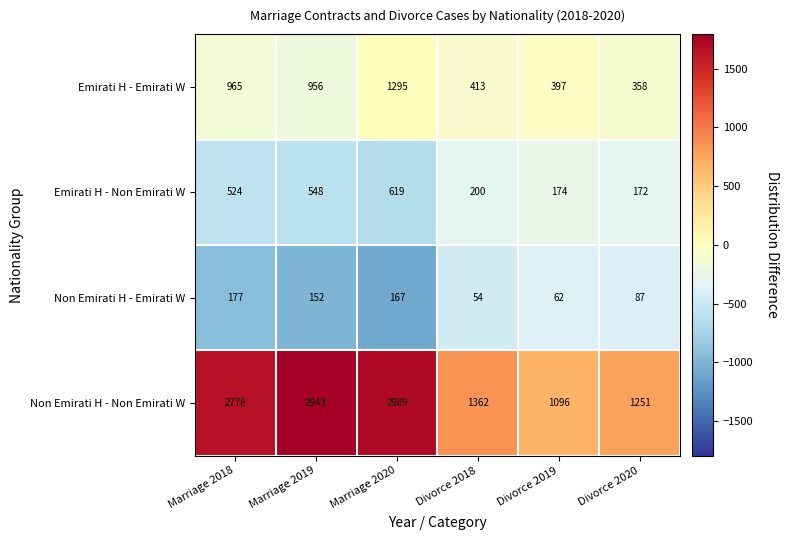

True or false: Emirati H - Non Emirati W has a value of 200 at Divorce 2018.

True